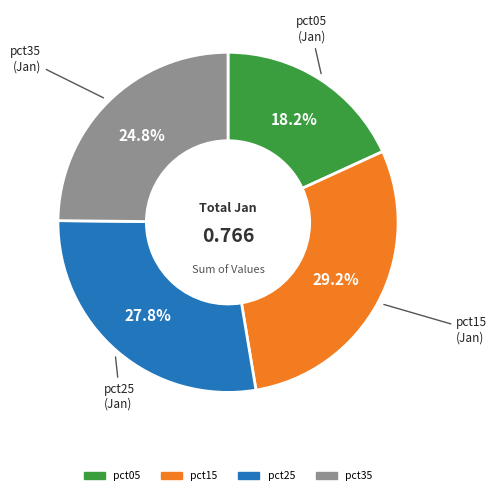

Is there a majority slice in this chart?

No